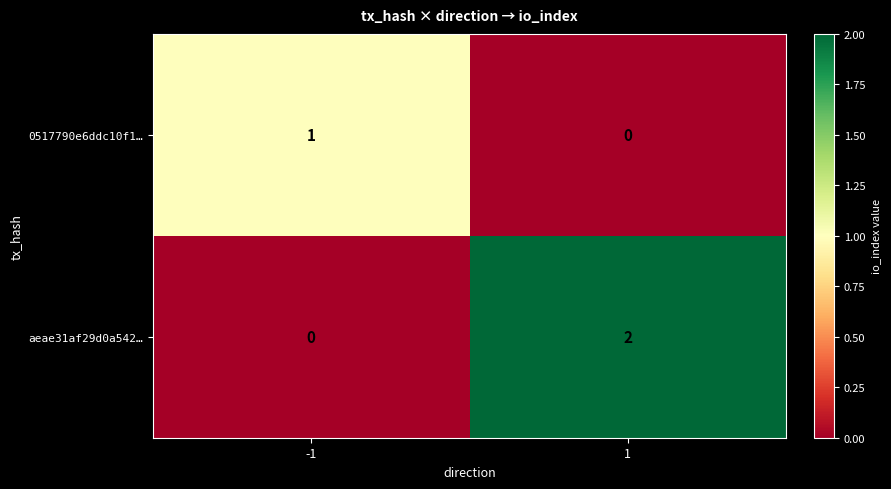

Rank the series at 1 from highest to lowest value.

aeae31af29d0a542…, 0517790e6ddc10f1…